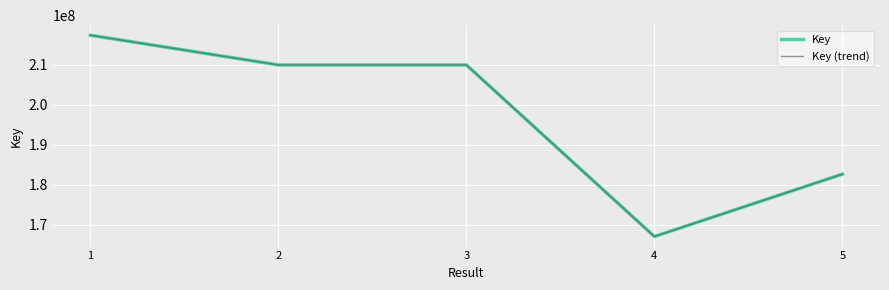

How many lines are shown in the chart?

2